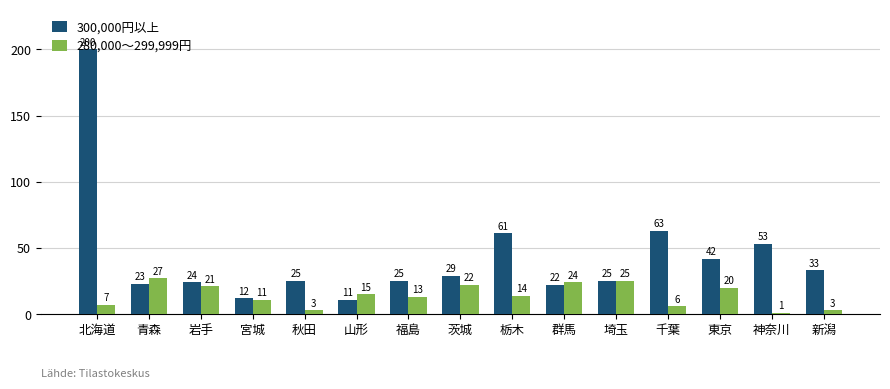

Where does the 300,000円以上 series first go above 25?

北海道